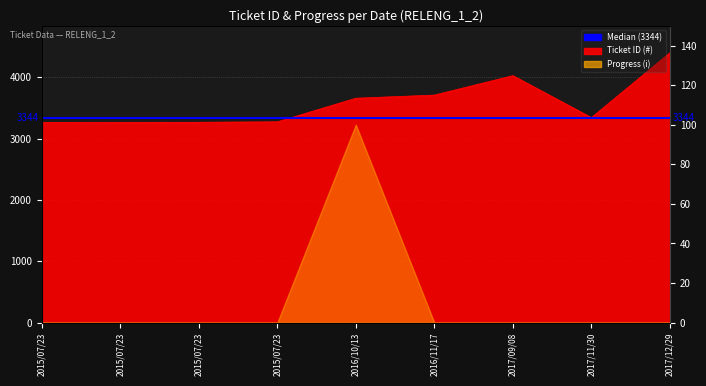

How many data points does each series have?

9